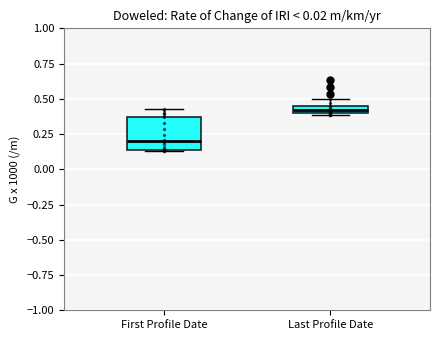

Which box's median line is the lowest?

First Profile Date